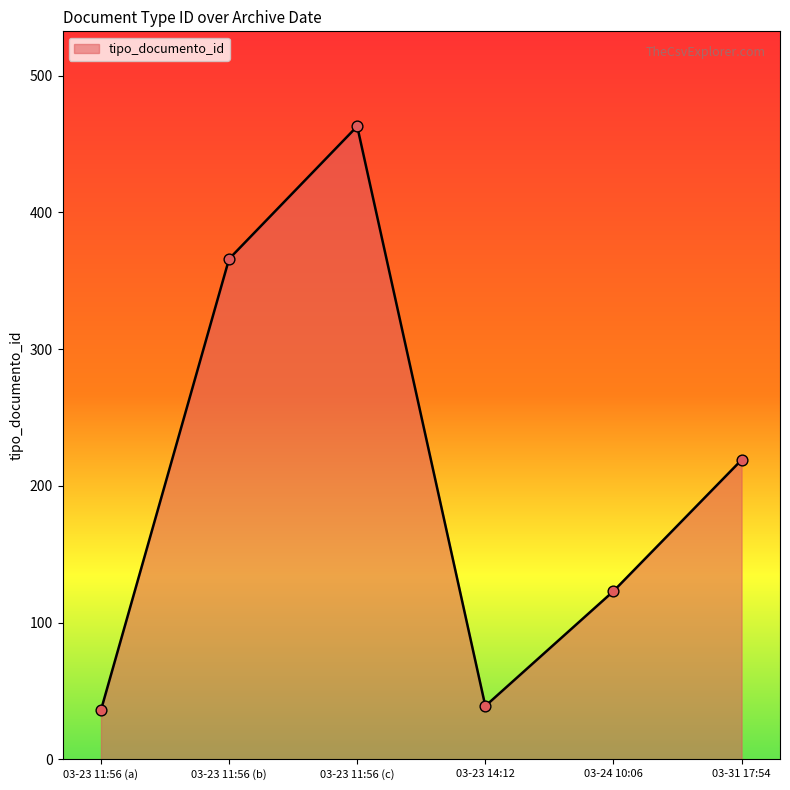

What is the change in value from 03-23 11:56 (a) to 03-23 11:56 (b)?

+330